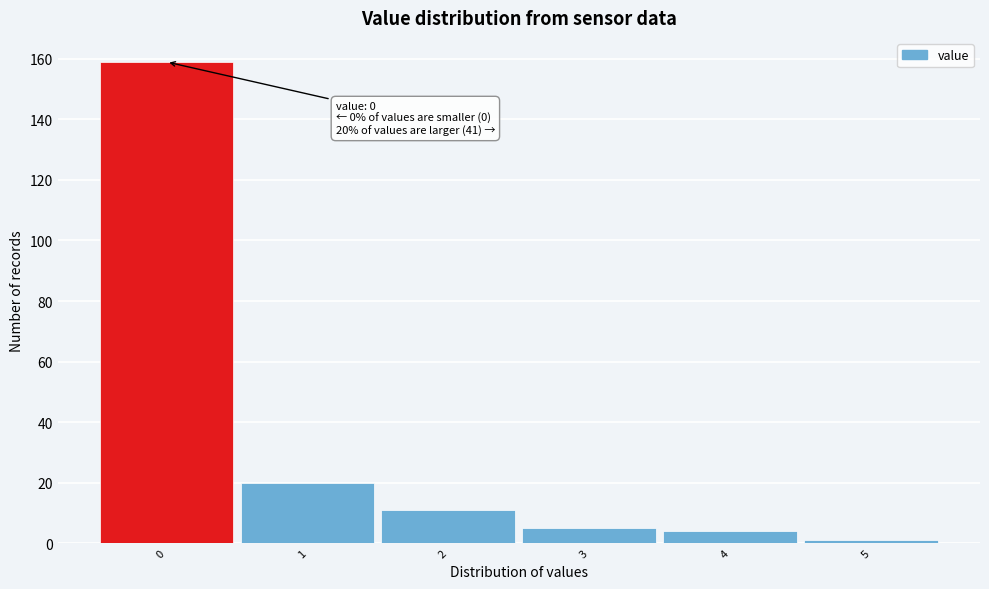

Over which range of the x-axis is the bar tallest?

-0.5 to 0.5